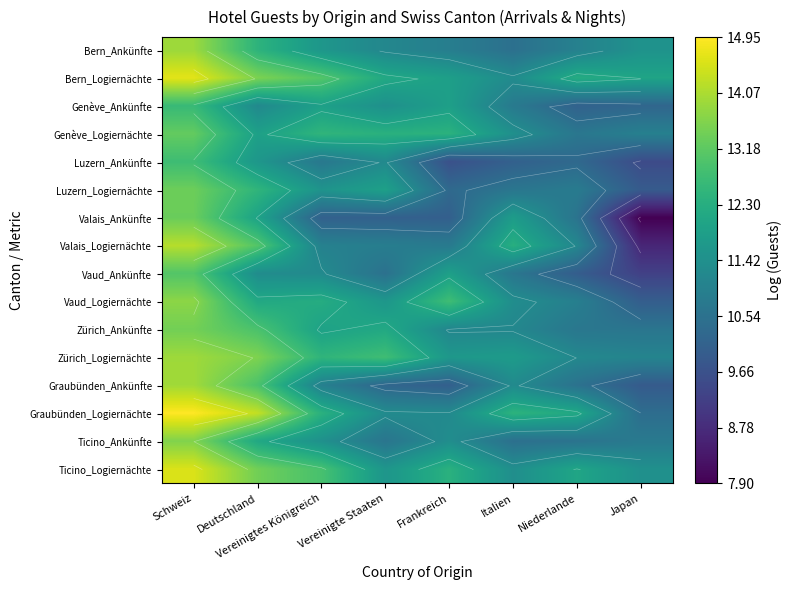

At how many categories does at least one series exceed 9?

8